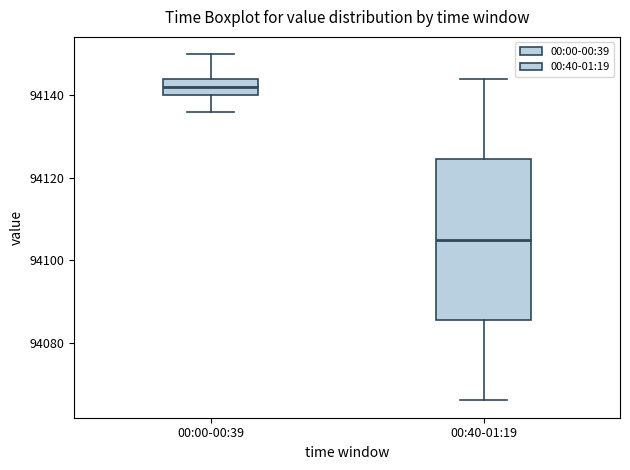

Which box's median line is the highest?

00:00-00:39